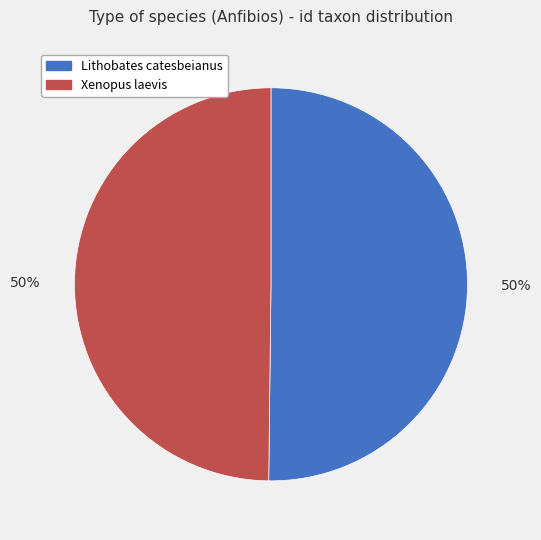

Is it true that Xenopus laevis is 50% of the pie?

True